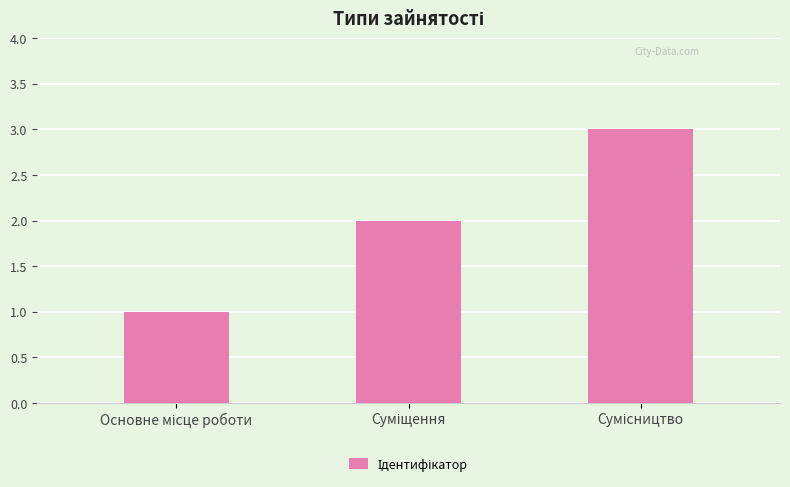

How many categories are shown in the chart?

3